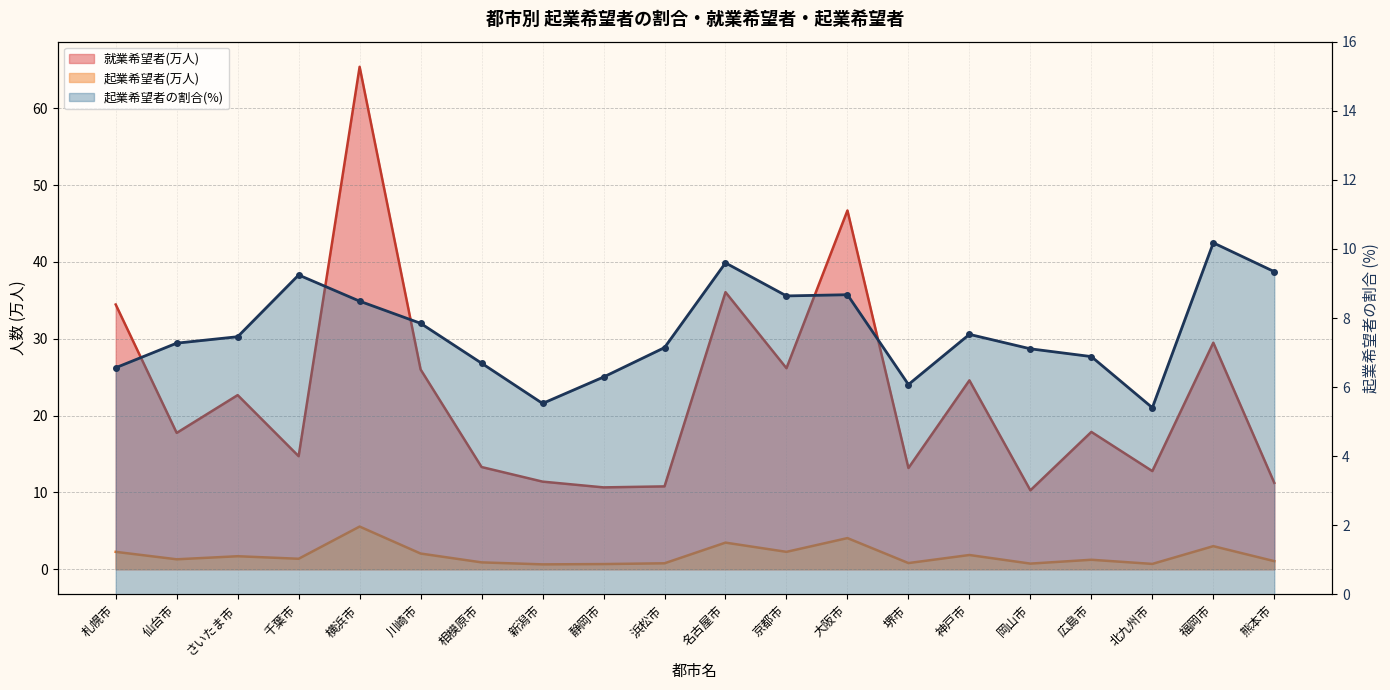

True or false: 起業希望者の割合 and 起業希望者 intersect in this chart.

False